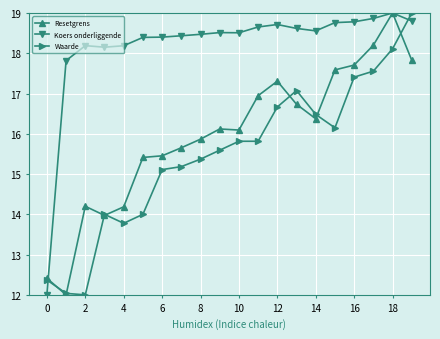

True or false: Waarde has more than 0 interior local peaks.

True